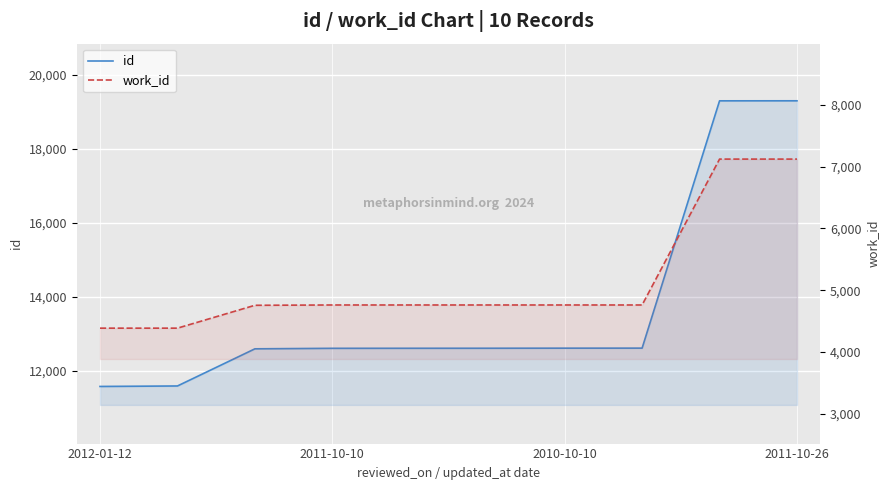

True or false: id has more than 2 interior local peaks.

False